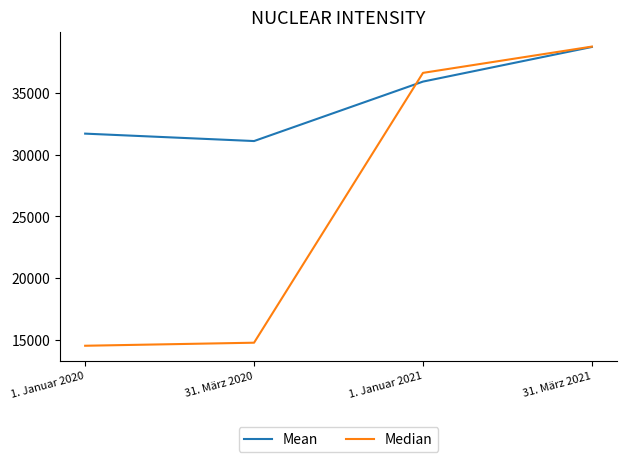

Which series changed the most between 1. Januar 2021 and 31. März 2021?

Mean